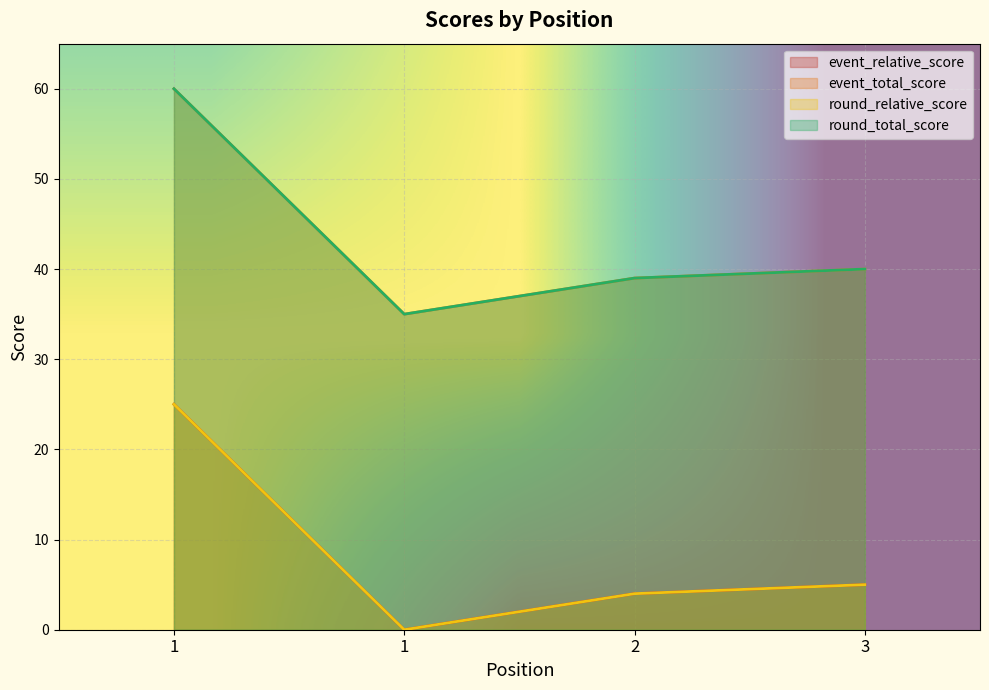

How many lines are shown in the chart?

4